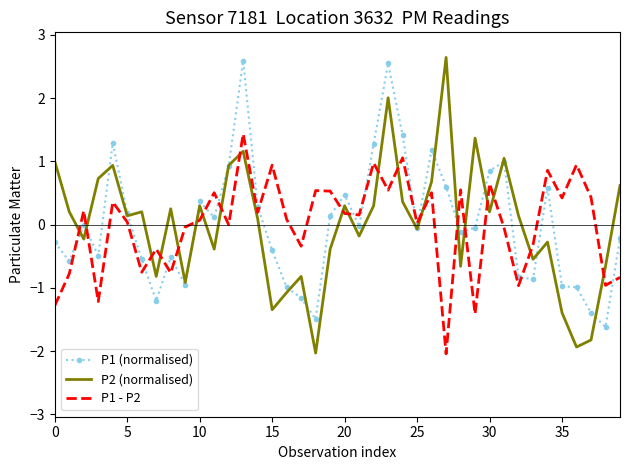

True or false: P1 - P2 and P1 (normalised) cross at least once.

True